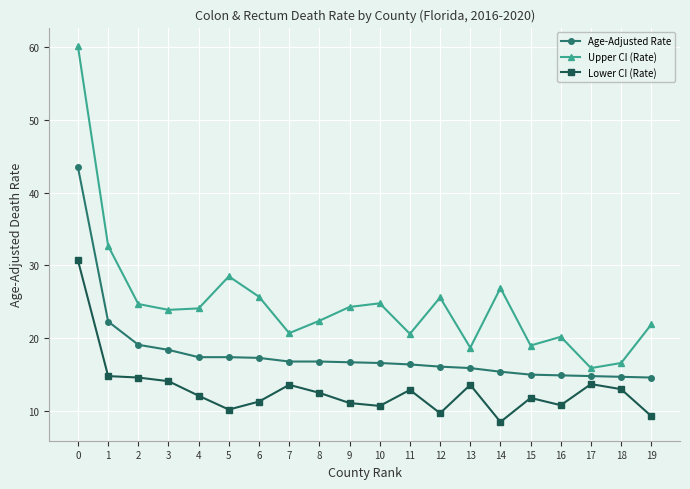

What is the value of the Lower CI (Rate) point at the 20th from the left?

9.3